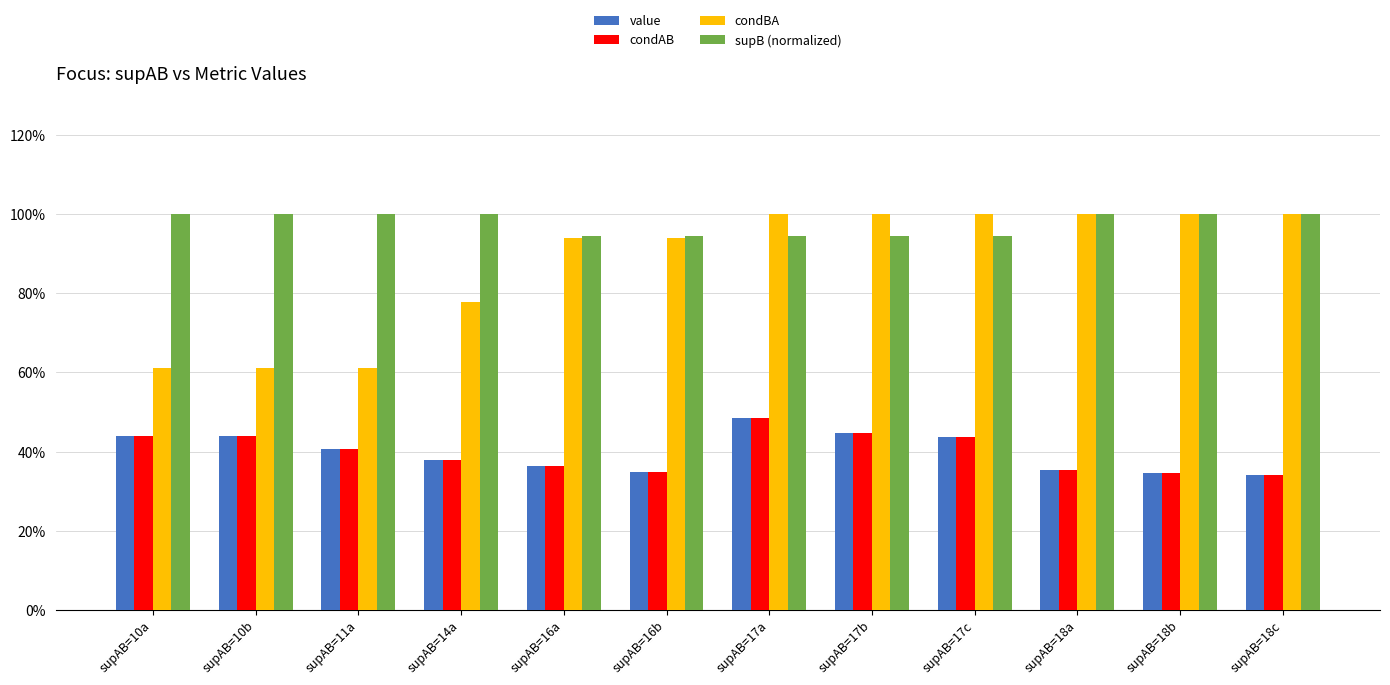

At which label is supB (normalized) closest to 0?

supAB=16a